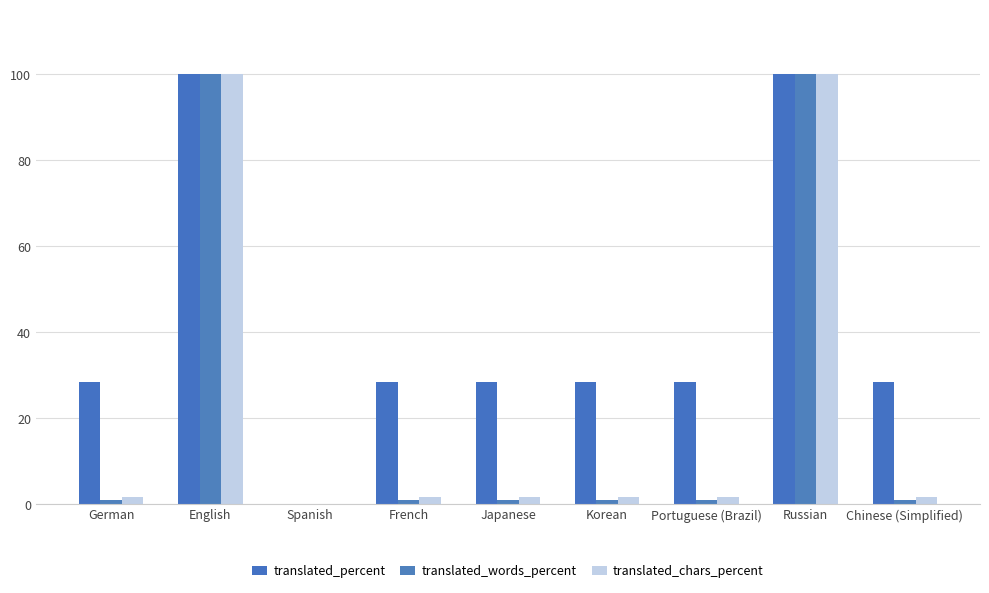

At which category does the chart reach its minimum across all series?

Spanish